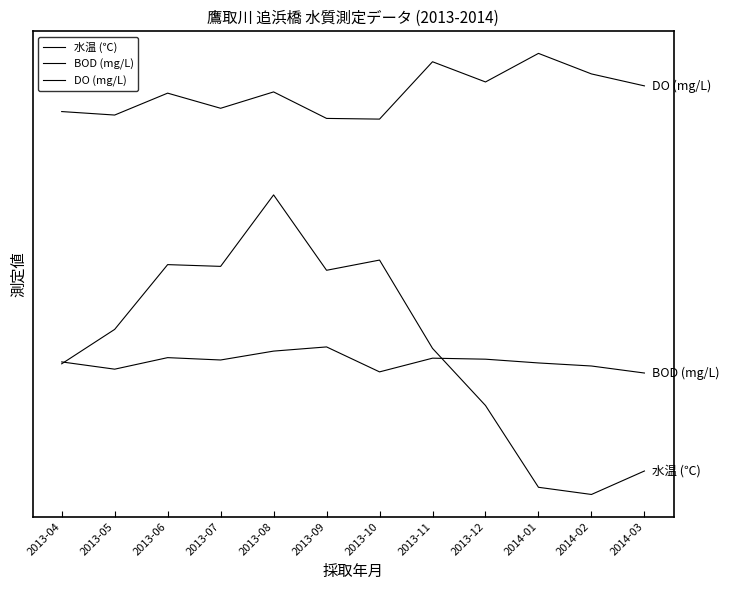

At which category is the sum across all series the highest?

2013-08